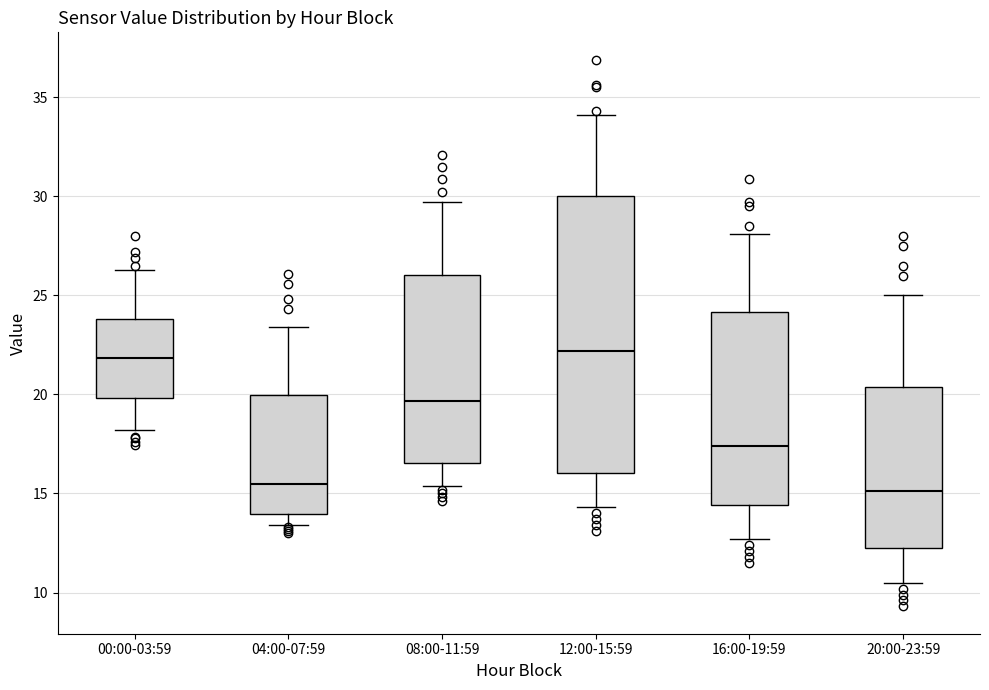

Which box is the tallest, from its lower edge to its upper edge?

12:00-15:59